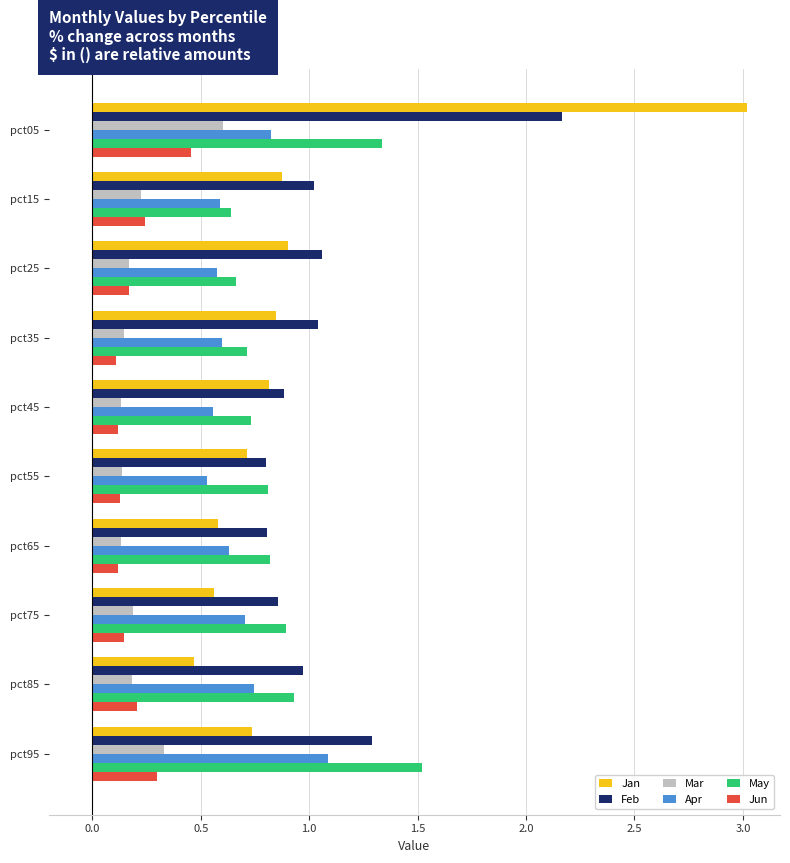

What is the sum of all Apr values?

6.8